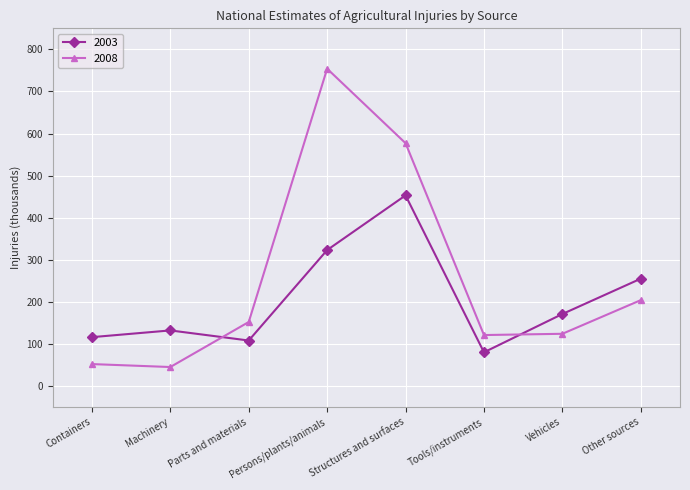

Rank the series at Tools/instruments from highest to lowest value.

2008, 2003